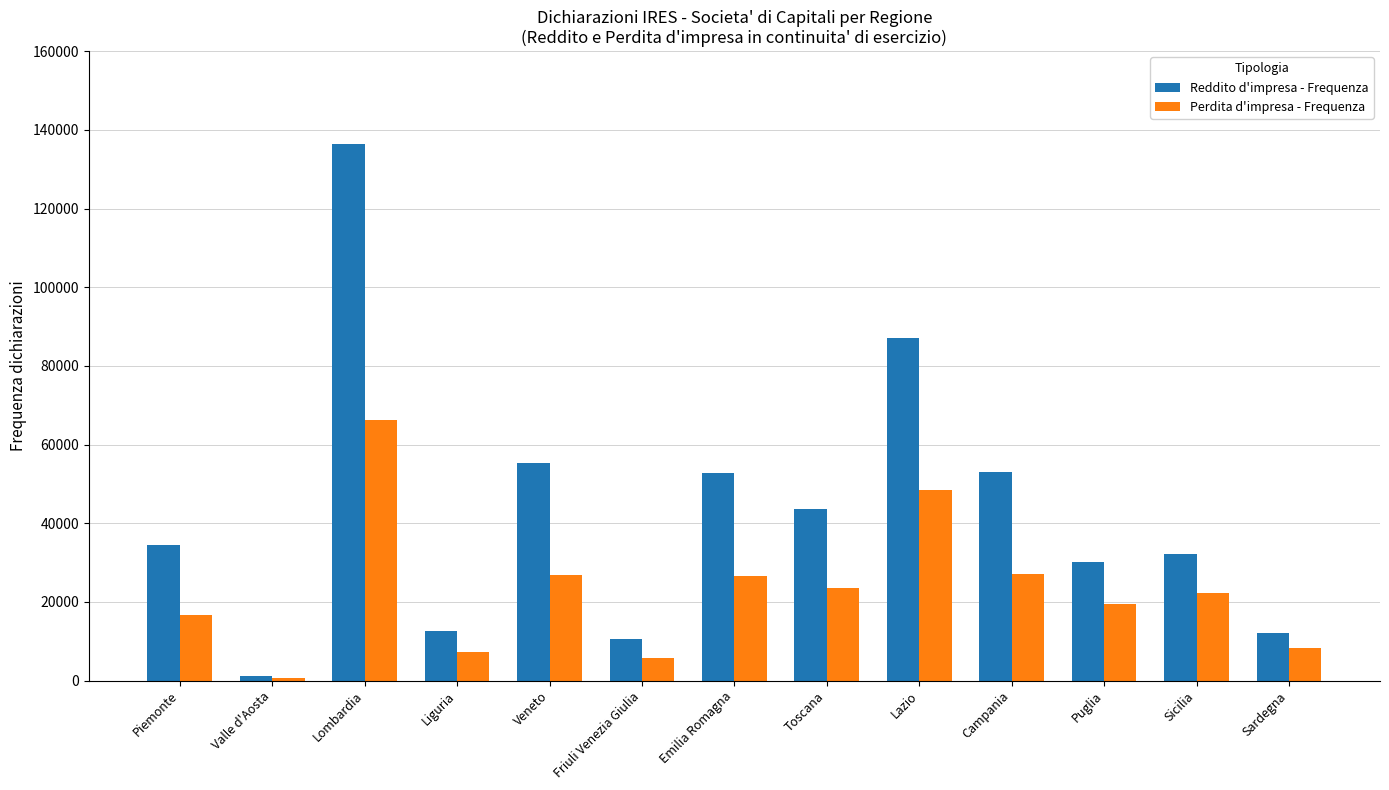

Which series has the largest total across all categories?

Reddito d'impresa - Frequenza